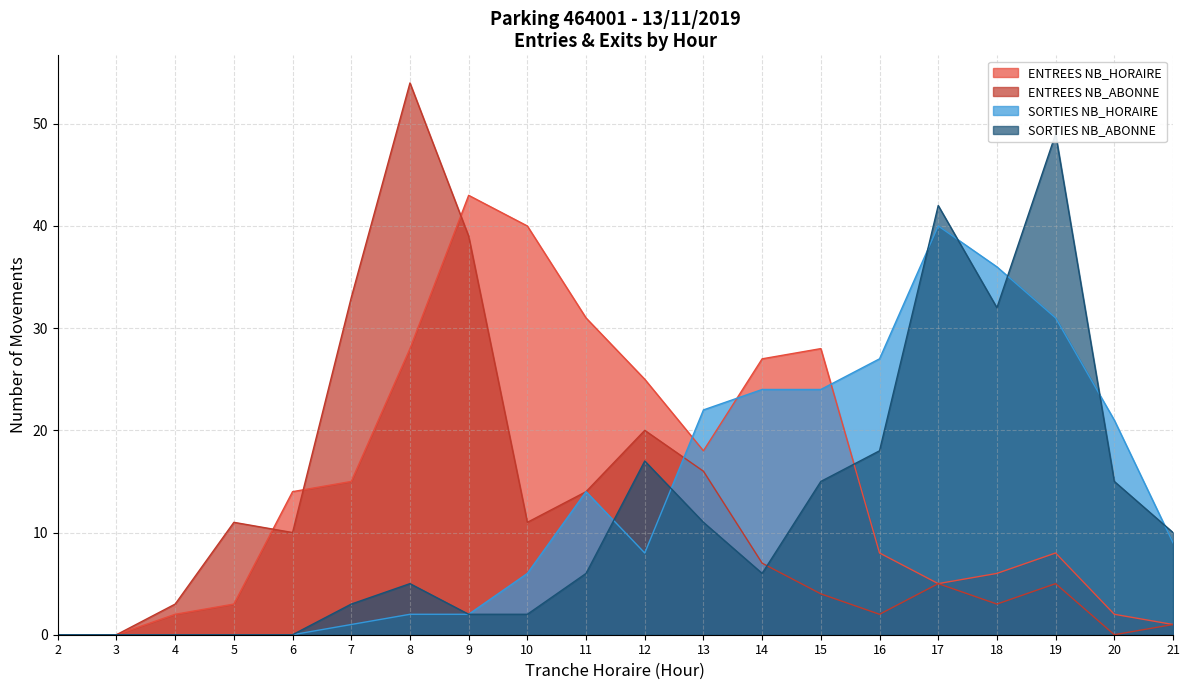

What is the value of the ENTREES NB_ABONNE point at the 16th from the left?

5